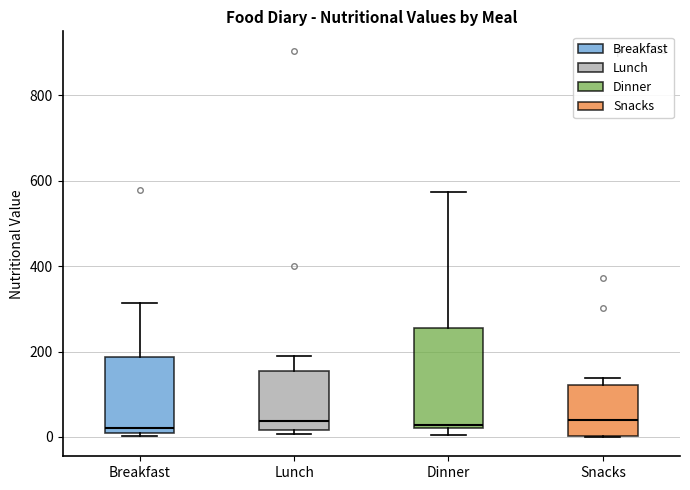

Which box is the tallest, from its lower edge to its upper edge?

Dinner